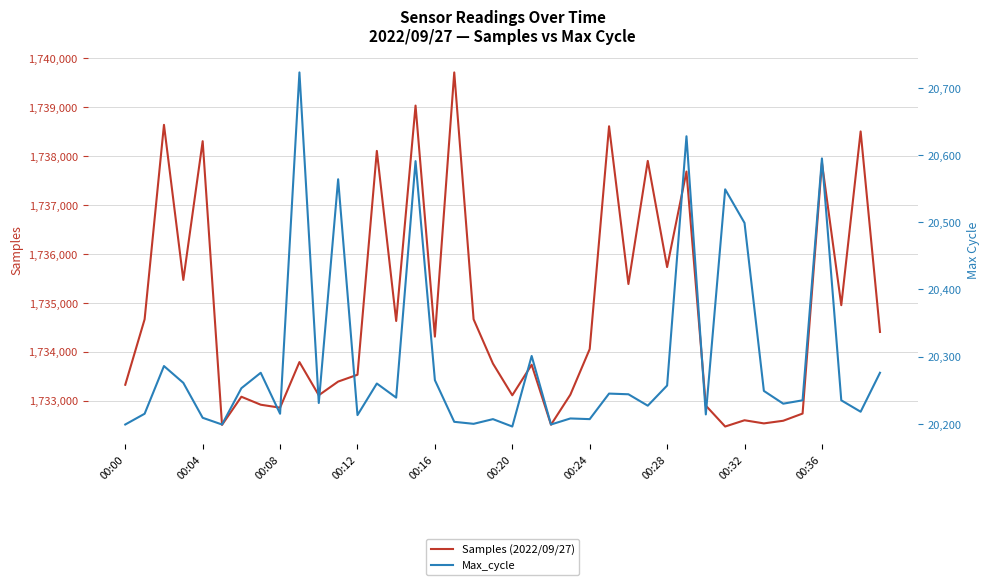

How many lines are shown in the chart?

2